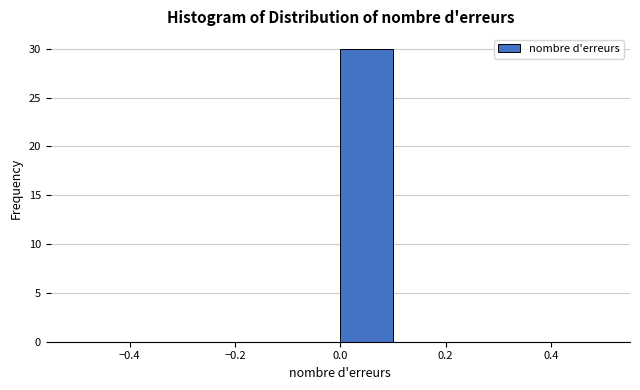

Reading left to right, transcribe this chart: for each bar, give the range it covers on the x-axis and its height. The values are not printed on the chart, so give them approximately, as read against the axis.

-0.5 to -0.4: 0
-0.4 to -0.3: 0
-0.3 to -0.2: 0
-0.2 to -0.1: 0
-0.1 to 0.0: 0
0.0 to 0.1: 30
0.1 to 0.2: 0
0.2 to 0.3: 0
0.3 to 0.4: 0
0.4 to 0.5: 0